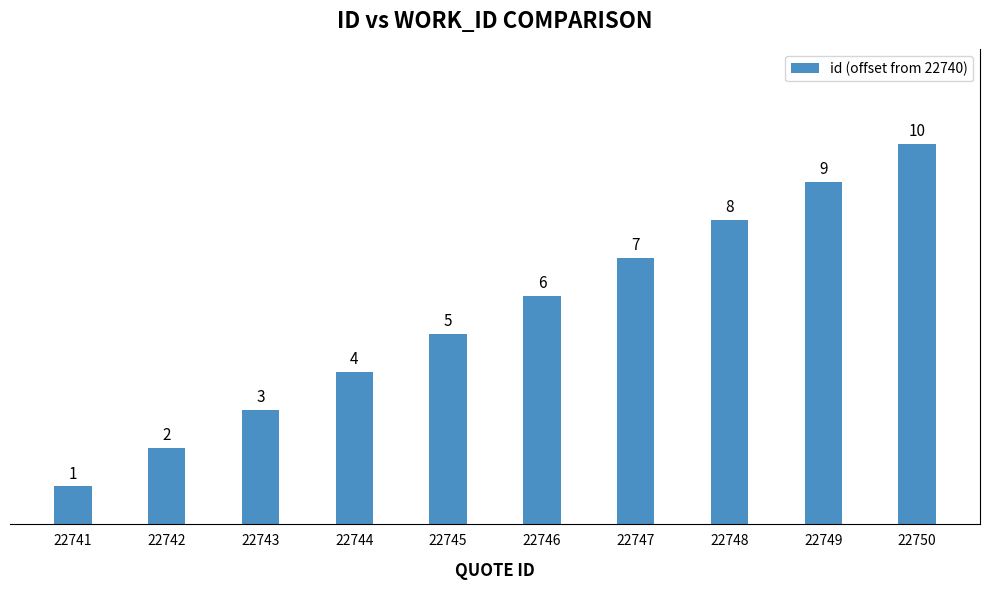

Reading right to left, extract all data points from this chart.

22750=10	22749=9	22748=8	22747=7	22746=6	22745=5	22744=4	22743=3	22742=2	22741=1